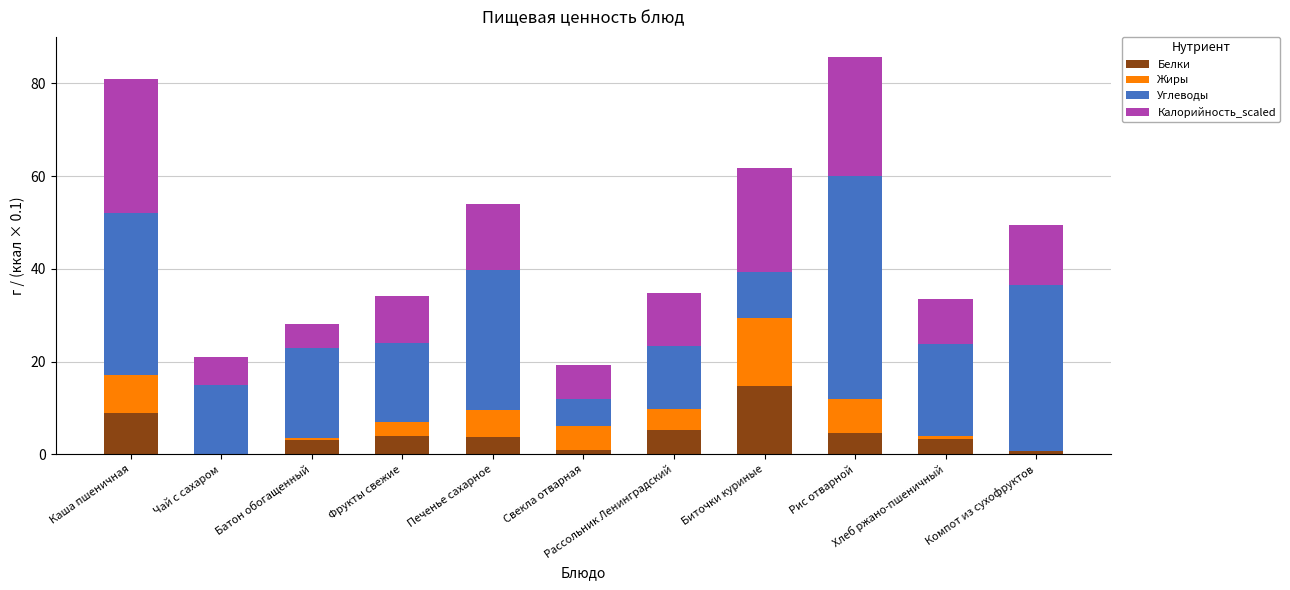

What is the sum of all Белки values?

49.5